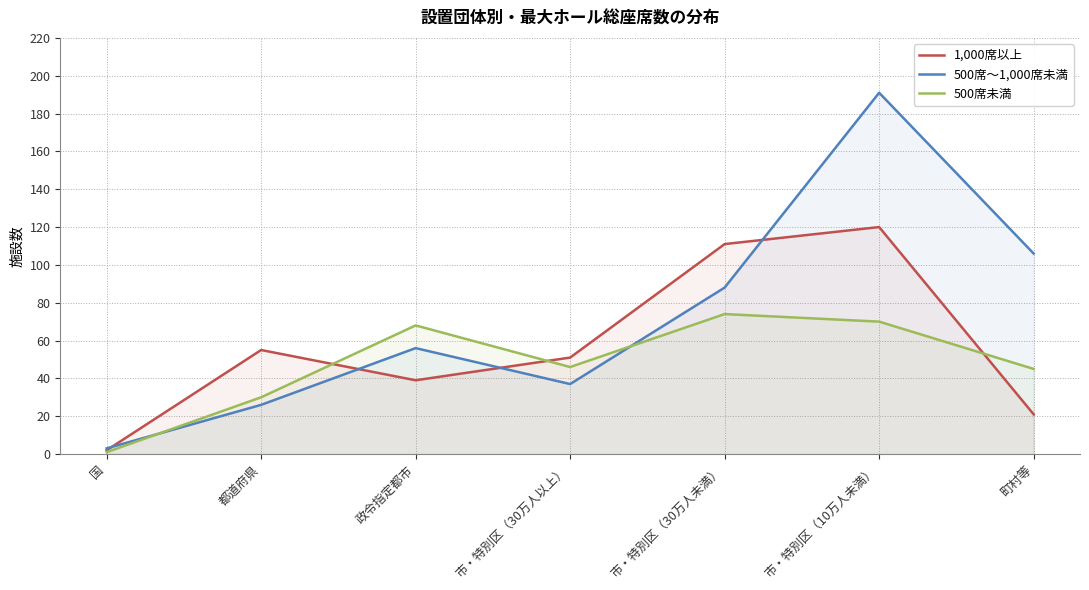

True or false: 500席～1,000席未満 has more than 2 interior local peaks.

False